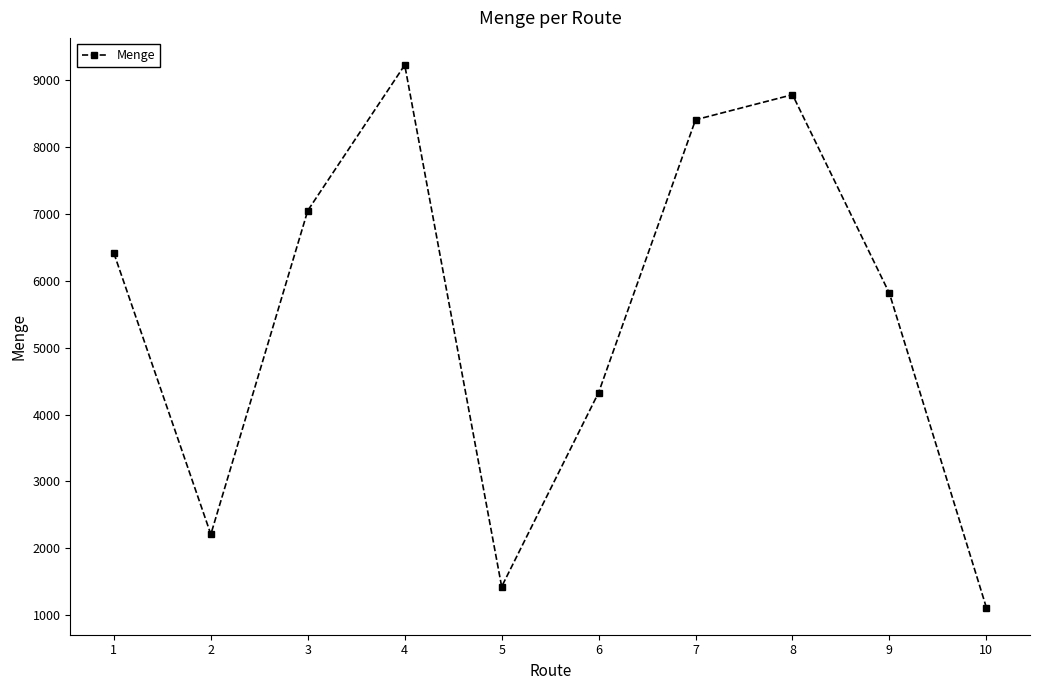

Where is the first local maximum?

4